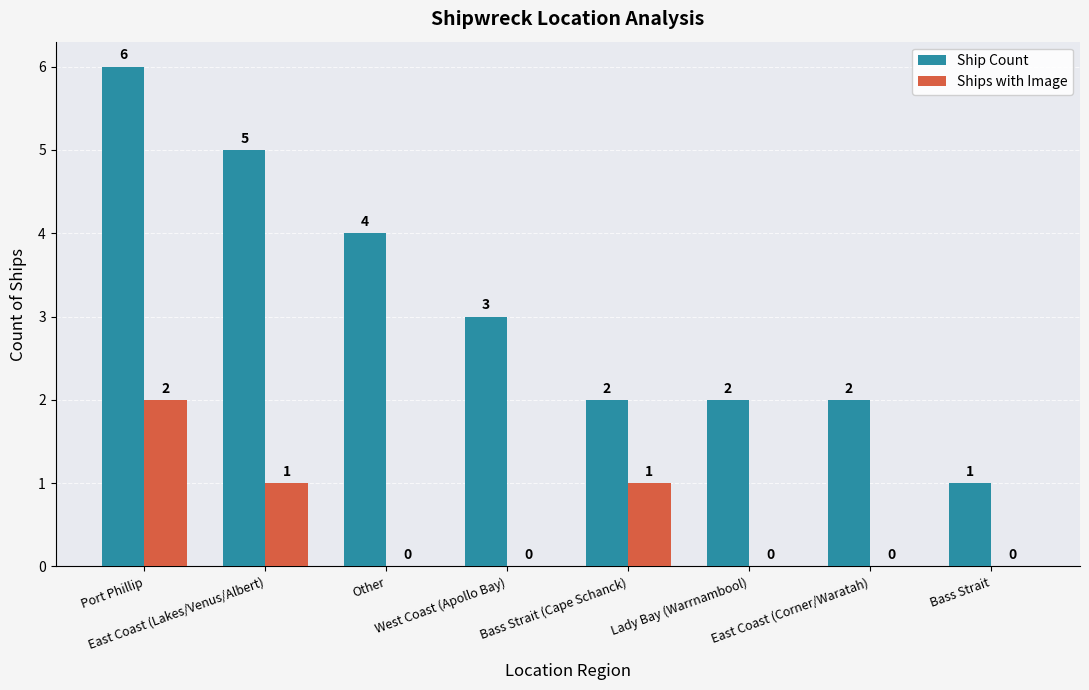

How many data points does each series have?

8